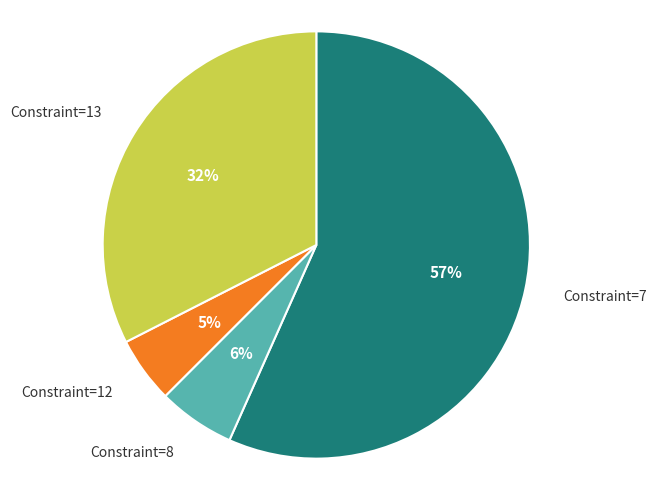

Does any single category account for the majority?

Yes